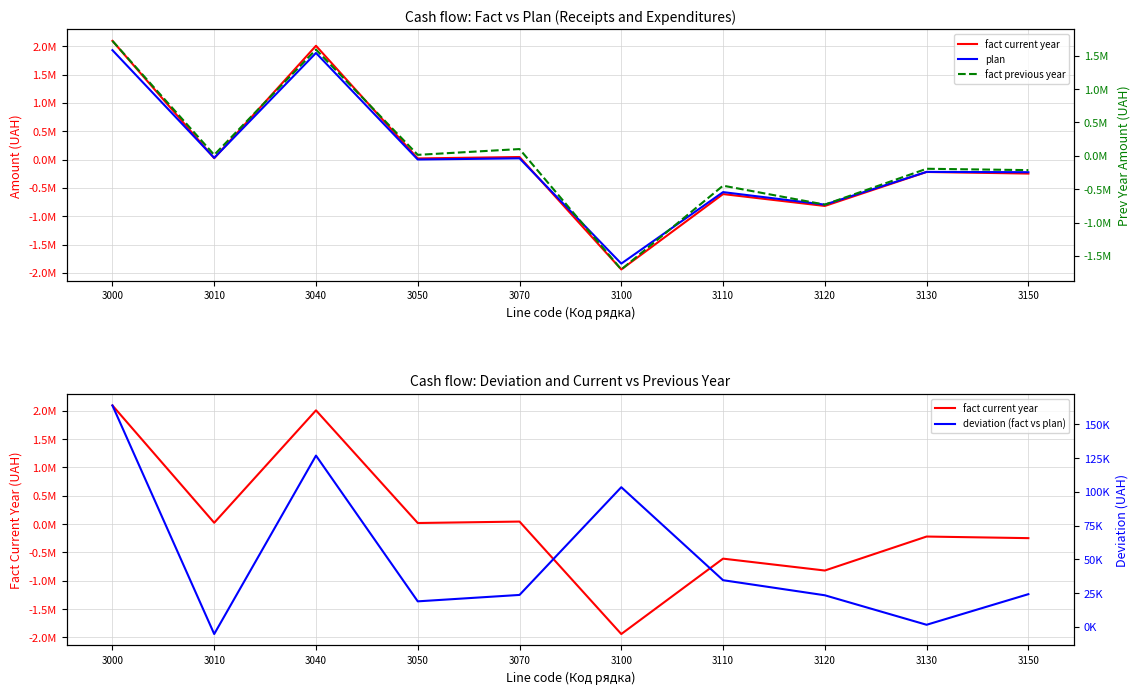

True or false: fact previous year and deviation (fact vs plan) cross at least once.

True